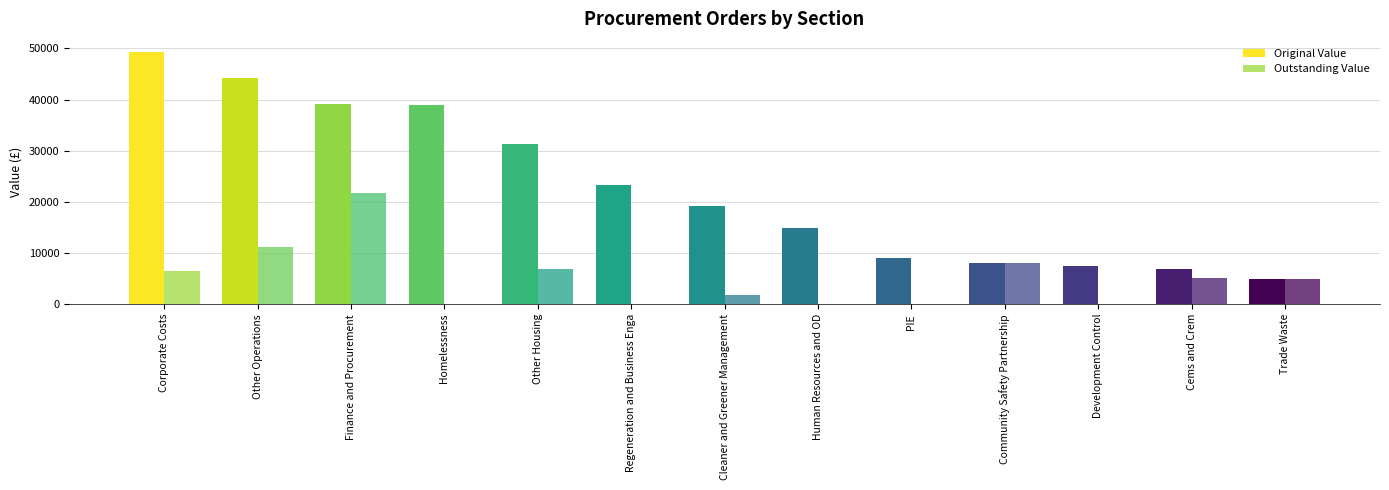

Count the number of data series in this chart.

2